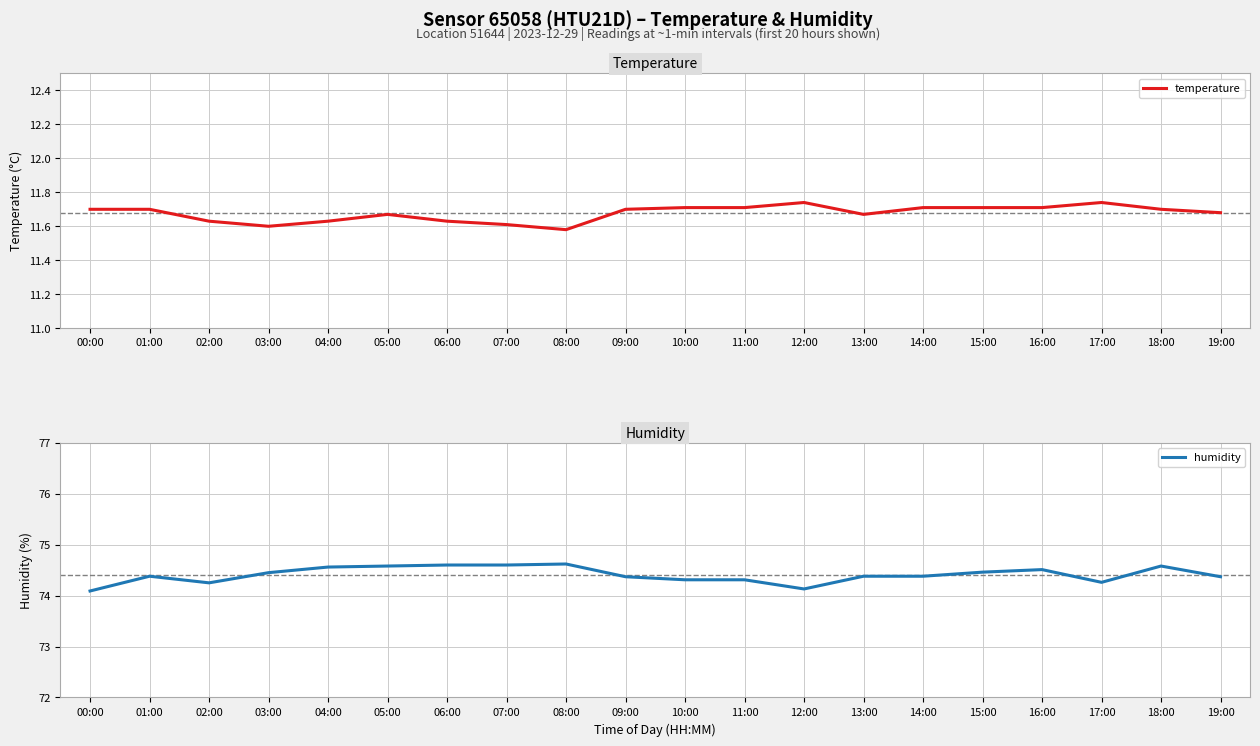

Is this an area chart (filled region under the line)?

No